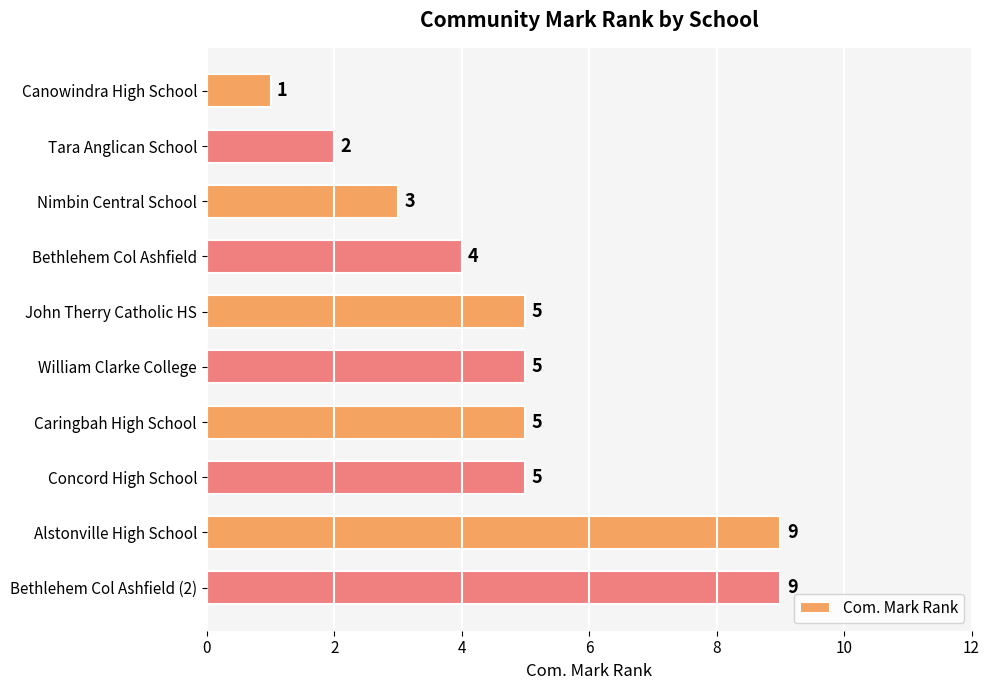

Approximately how many times larger is the value at Nimbin Central School compared to John Therry Catholic HS?

0.6